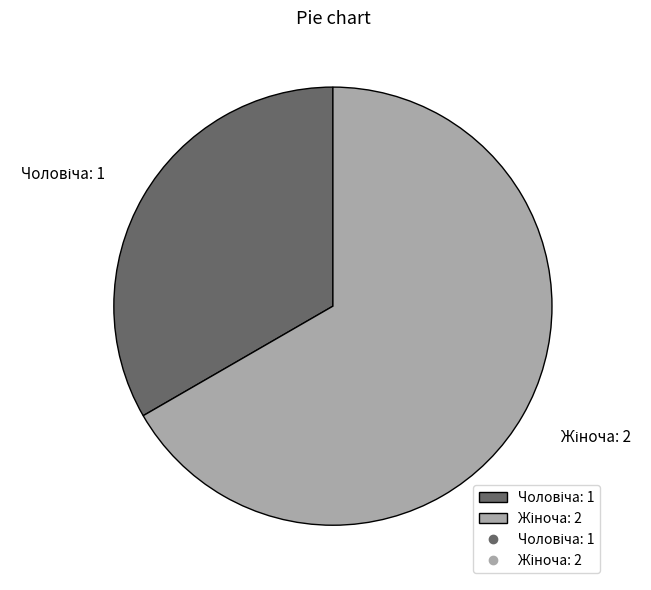

Does any single category account for the majority?

Yes